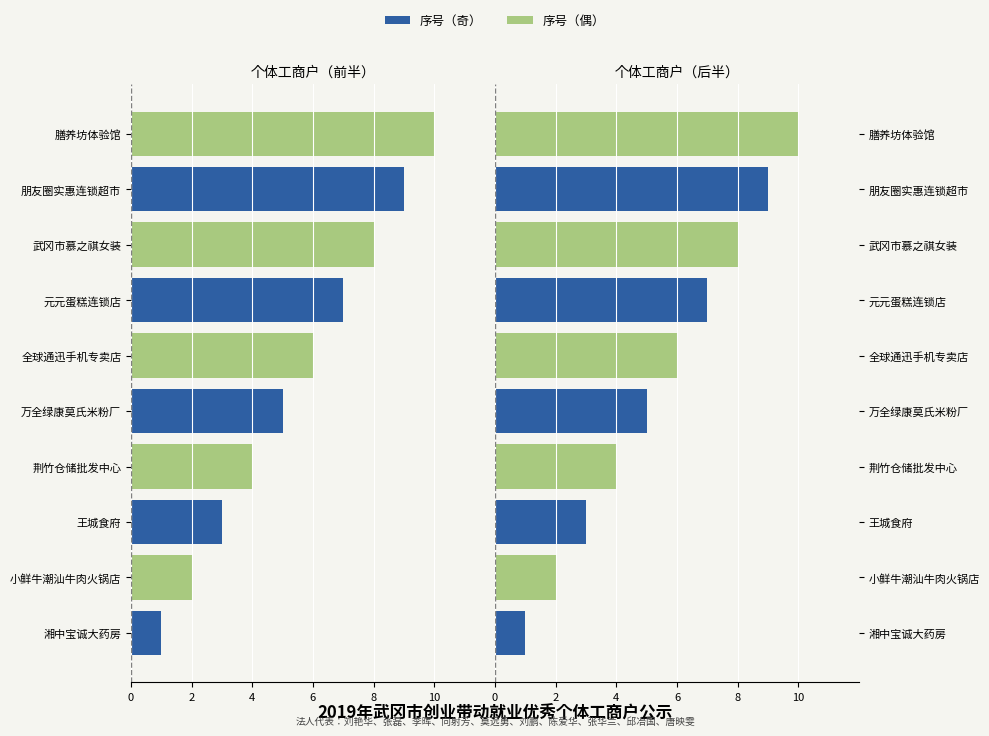

The 序号（偶） series shows 14 at 武冈市慕之祺女装. True or false?

False